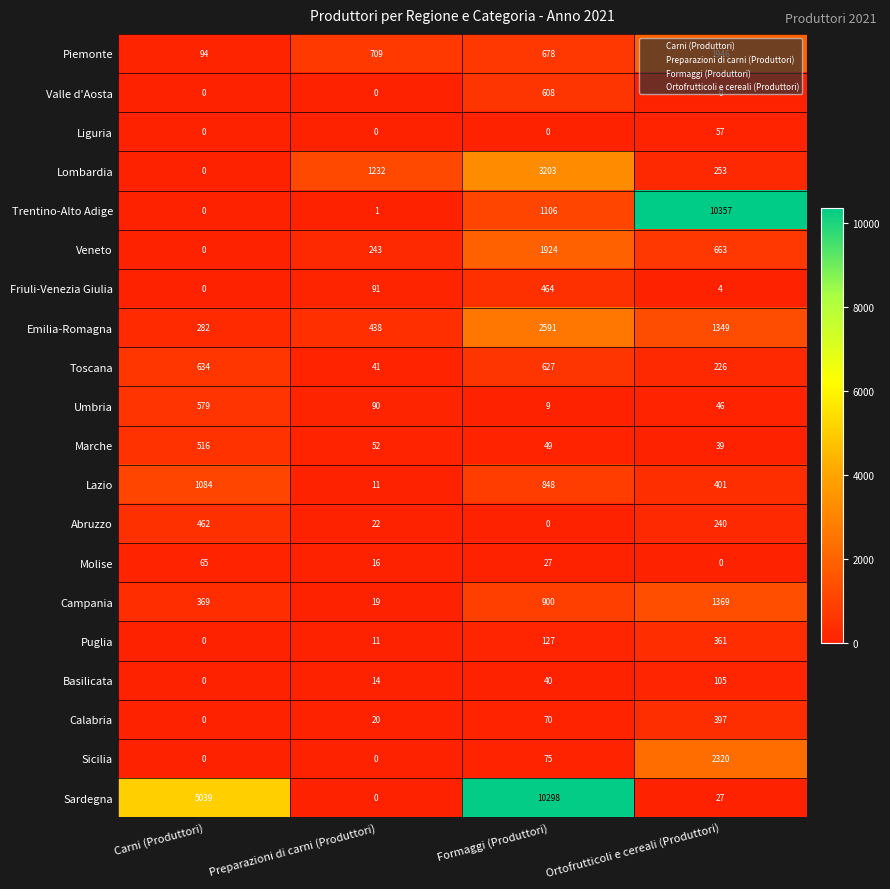

Where is Trentino-Alto Adige nearest to the value 5178?

Formaggi (Produttori)